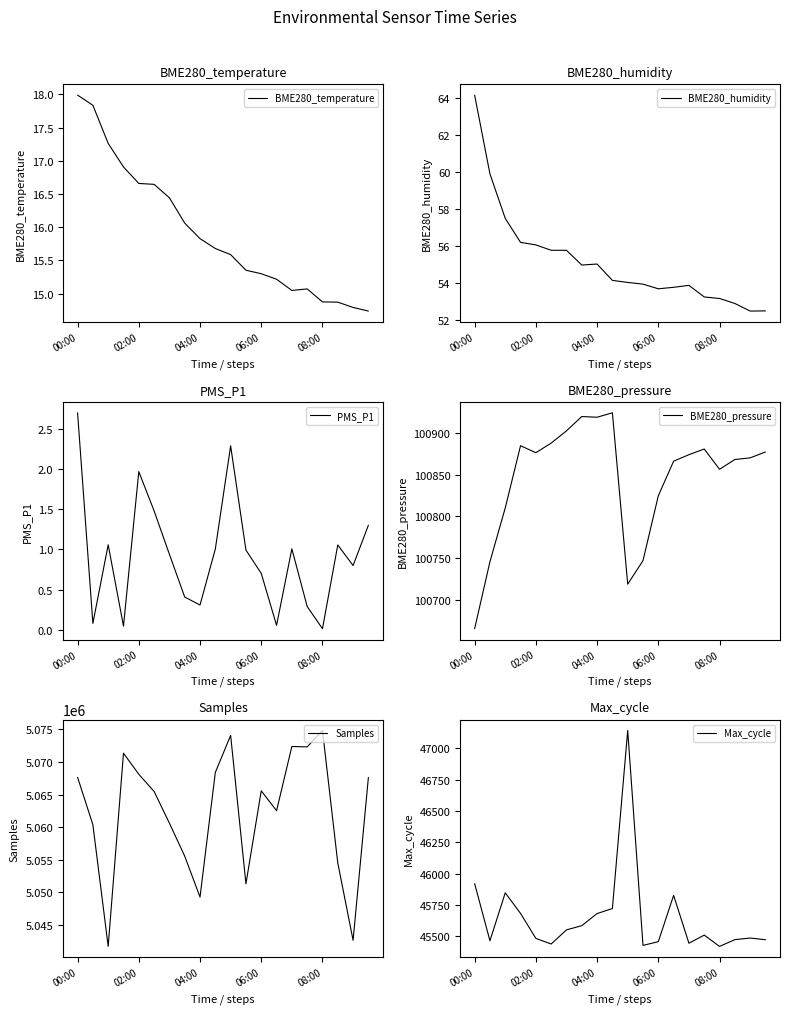

At which label does BME280_humidity first exceed 54?

00:00